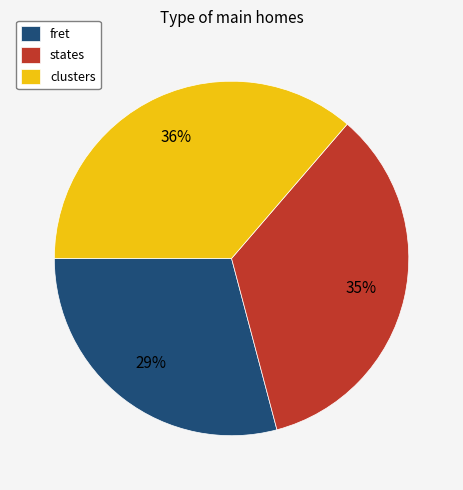

Which slice is the smallest?

fret